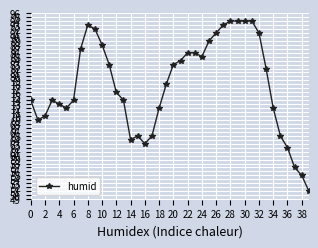

What is the sum of all values?

3114